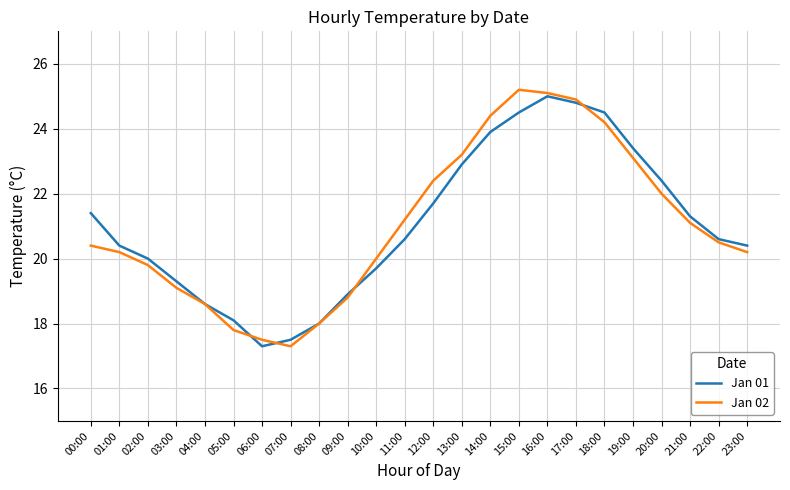

How many lines are shown in the chart?

2